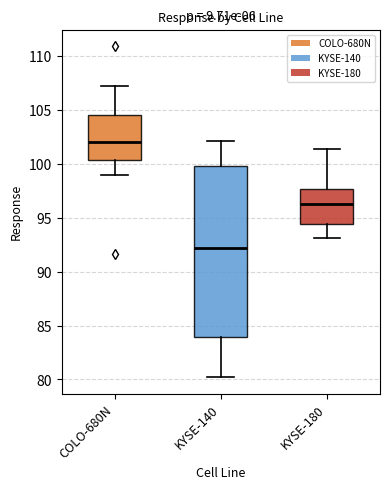

Reading left to right, read every box against the y-axis: the position of its median line, the range the box covers, and the ends of its whiskers. The values are not printed on the chart, so give them approximately, as read against the axis.

COLO-680N: median 102.0, box 100.5 to 104.5, whiskers 99.0 to 107.0
KYSE-140: median 92.0, box 84.0 to 100.0, whiskers 80.0 to 102.0
KYSE-180: median 96.5, box 94.5 to 97.5, whiskers 93.0 to 101.5